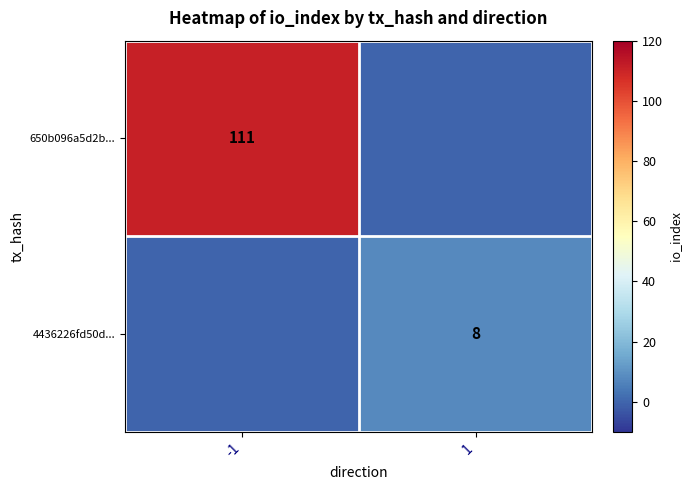

True or false: 4436226fd50d... has a value of 8 at 1.

True